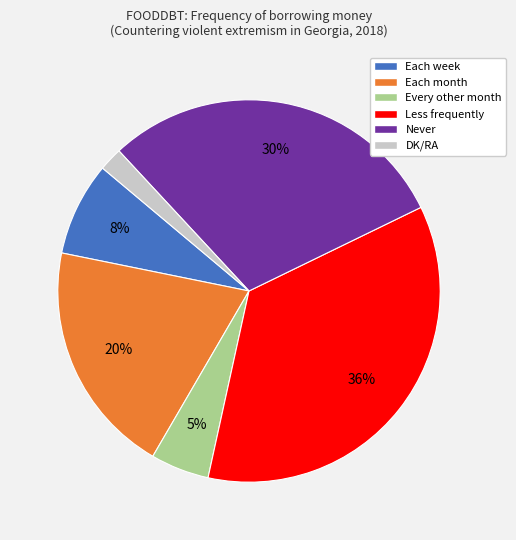

Between Less frequently and Each month, which is larger?

Less frequently